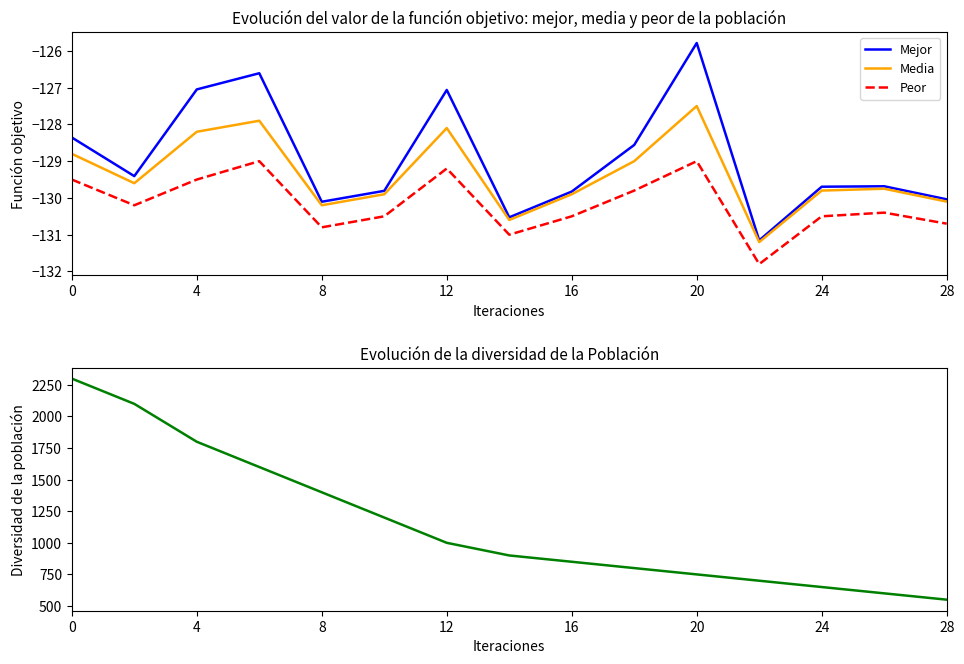

The value of Media at 20 is -57.4. True or false?

False